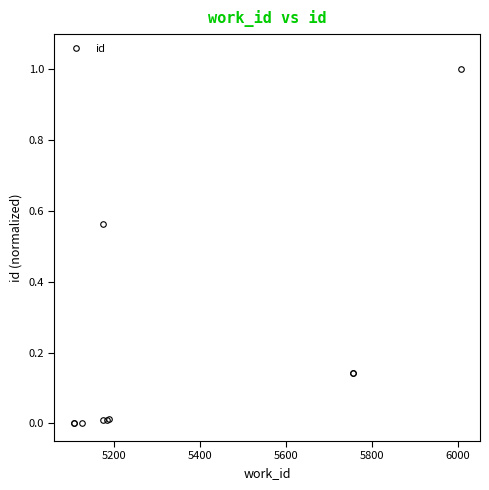

How many interior local valleys (lower than both neighbors) does the data have?

1